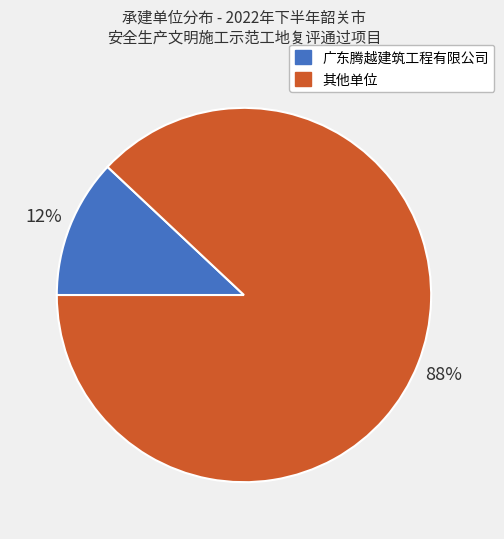

How many segments does this pie chart have?

2